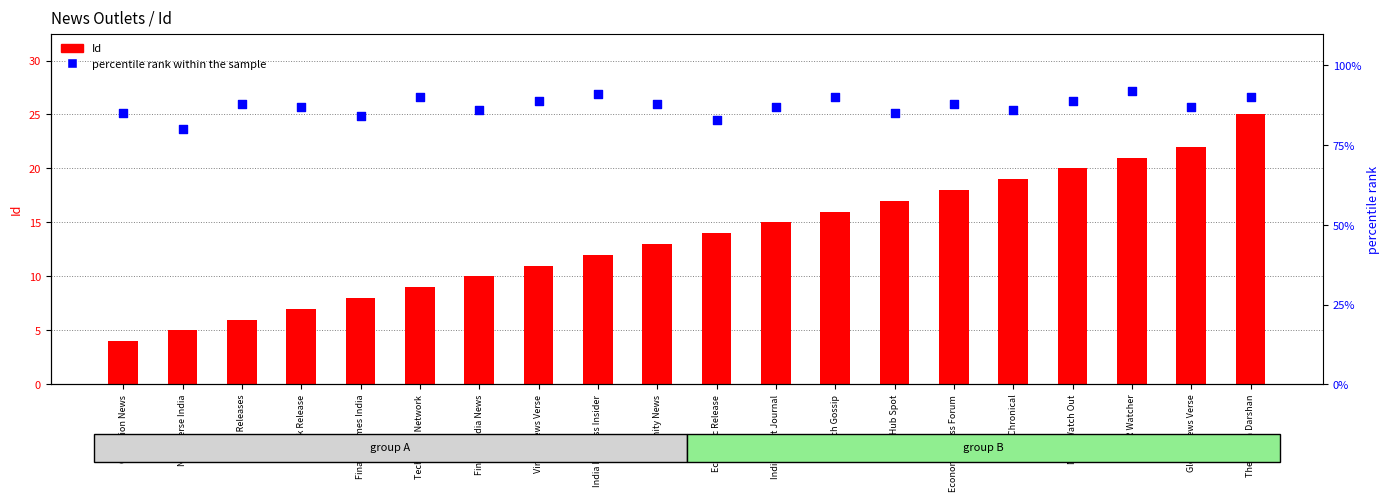

At which category is the sum across all series the highest?

The Indian Darshan